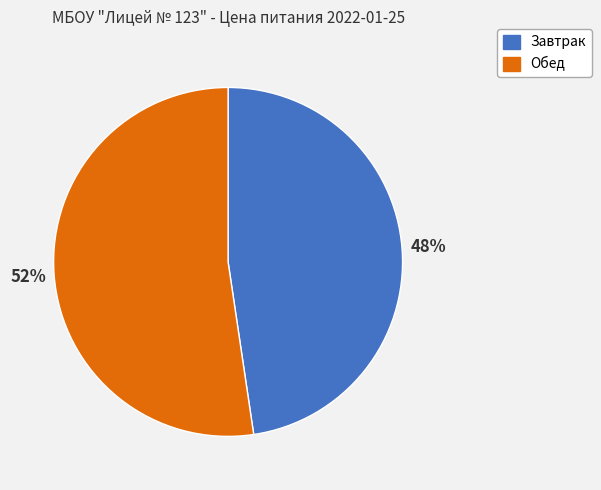

Combined, do Обед and Завтрак account for over 50%?

Yes